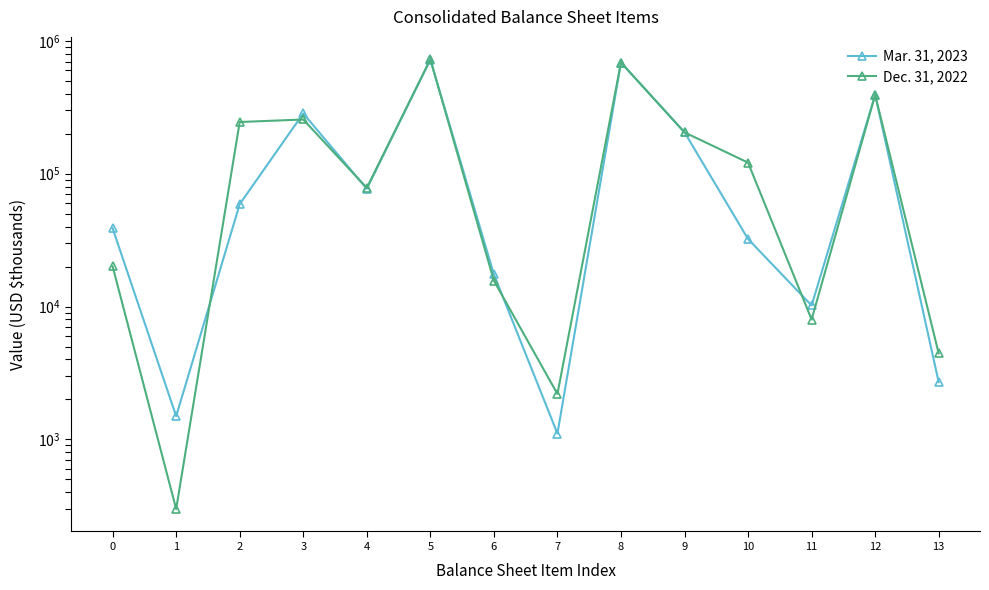

Reading left to right, list all the values displayed in this chart.

Mar. 31, 2023: 38830	1495	59072	284548	76998	723343	17467	1106	687480	205176	32235	10189	392440	2697
Dec. 31, 2022: 20048	299	245222	256147	78264	726531	15665	2197	687885	204960	121236	7986	392124	4435